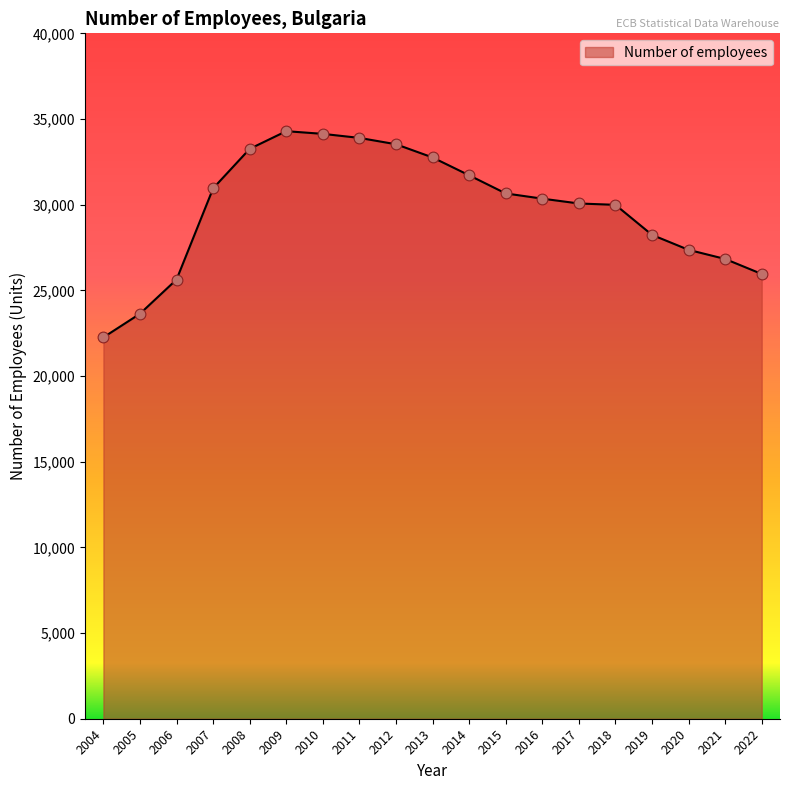

Which has a higher value, 2018 or 2006?

2018